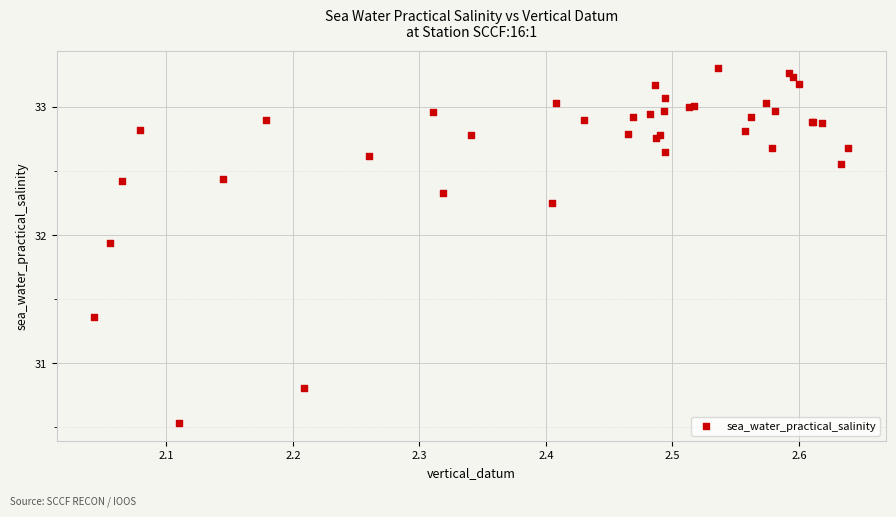

What Y value in the scatter plot is closest to 31?

30.8